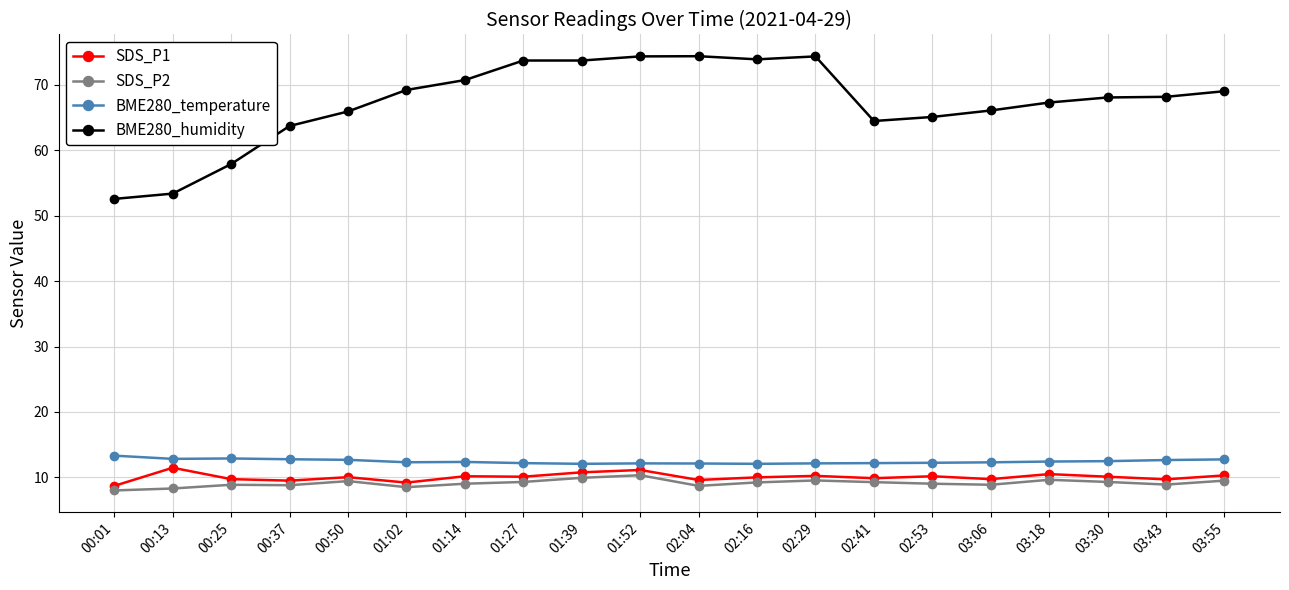

Is it true that BME280_temperature equals 12.9 at 00:25?

True